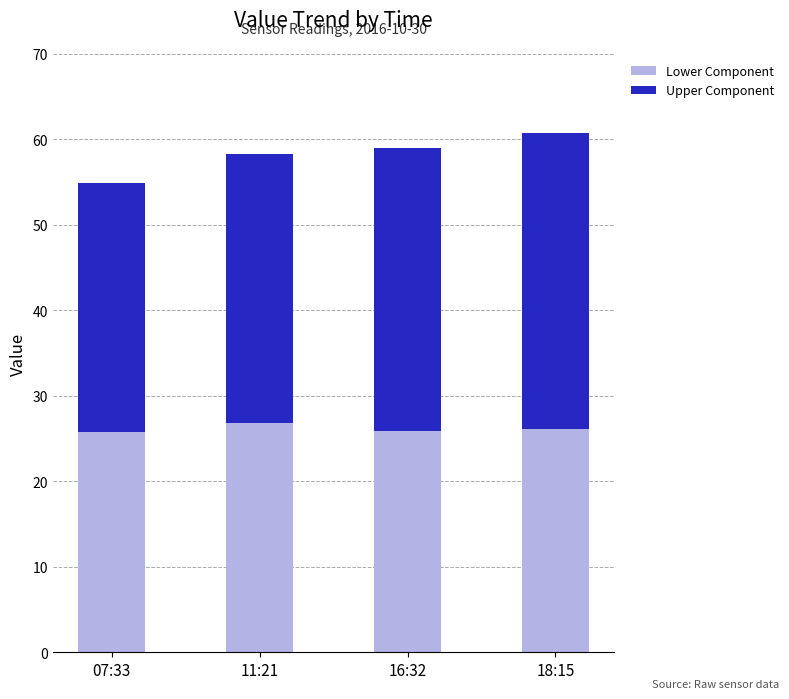

What is the sum of all Lower Component values?

104.7